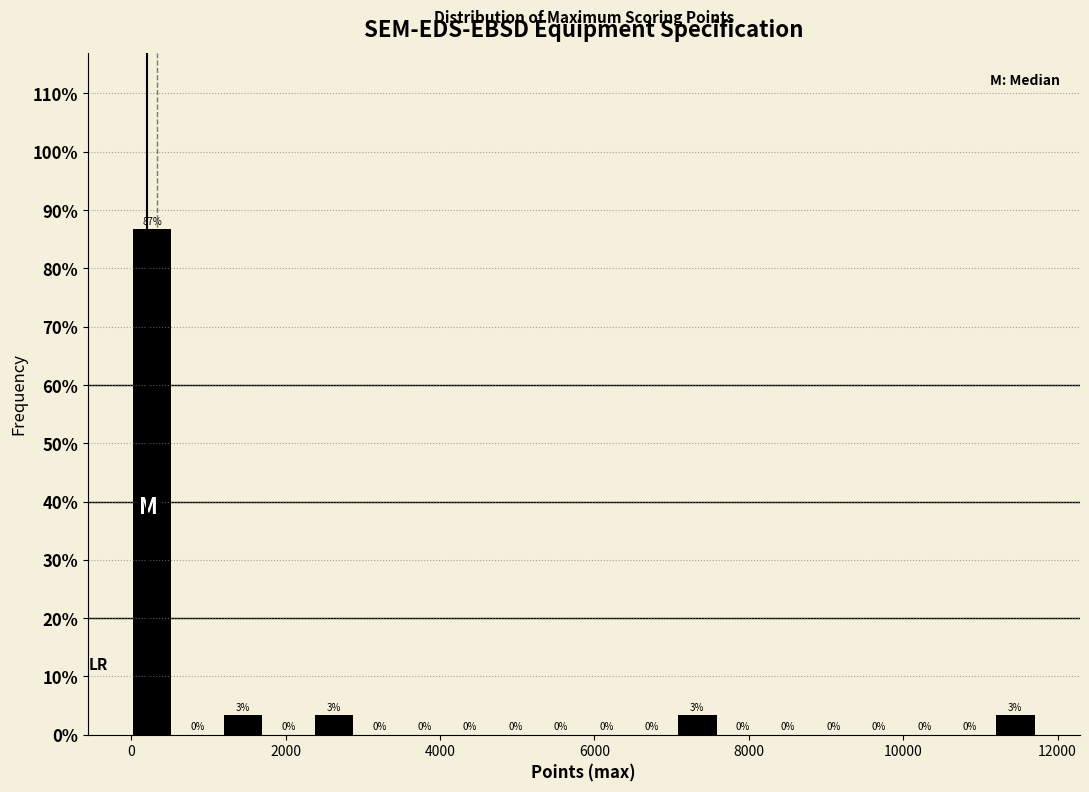

Around what value on the x-axis is the tallest bar? Give the approximate position of its centre, as read against the axis.

200